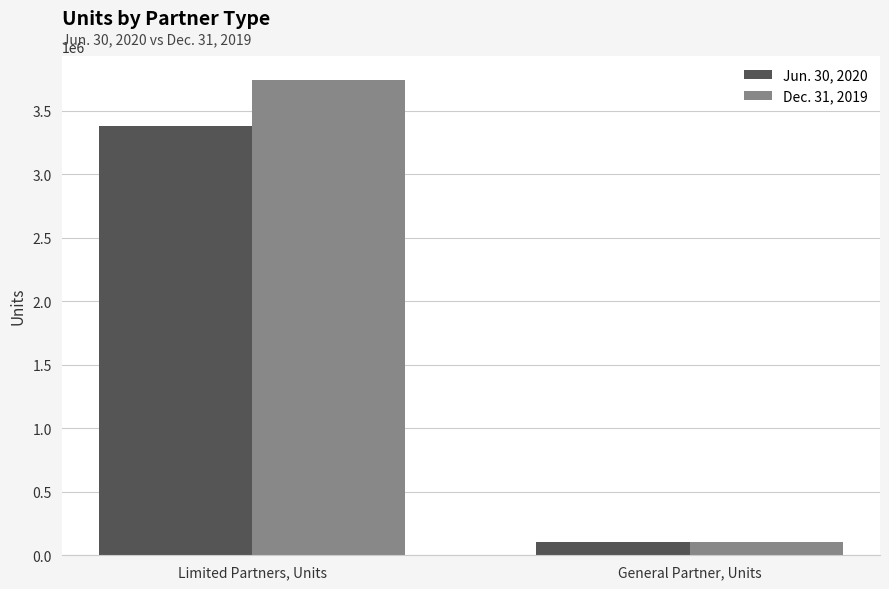

What is the label of the 1st bar from the right?

General Partner, Units